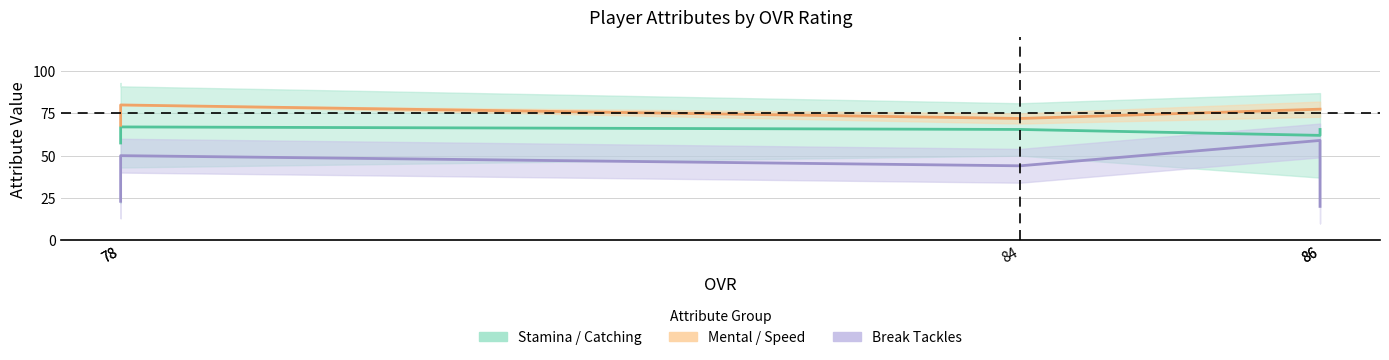

List the series in order of their peak value, highest first.

Mental / Speed, Stamina / Catching, Break Tackles